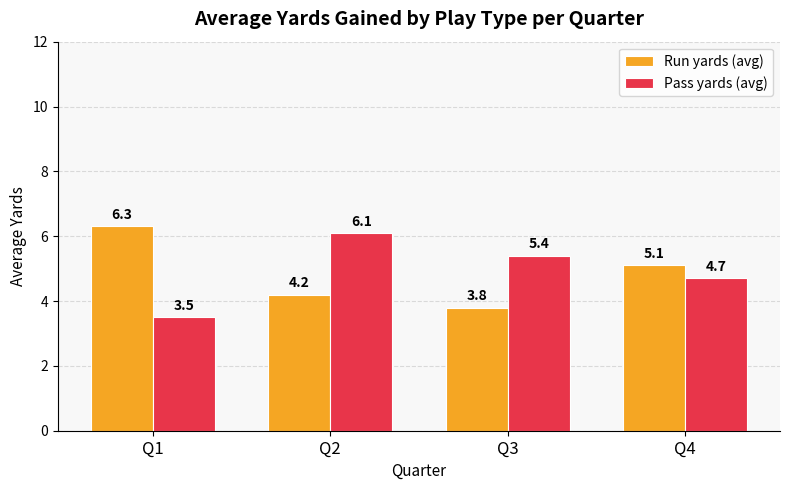

Rank the series by their average value, from lowest to highest.

Run yards (avg), Pass yards (avg)